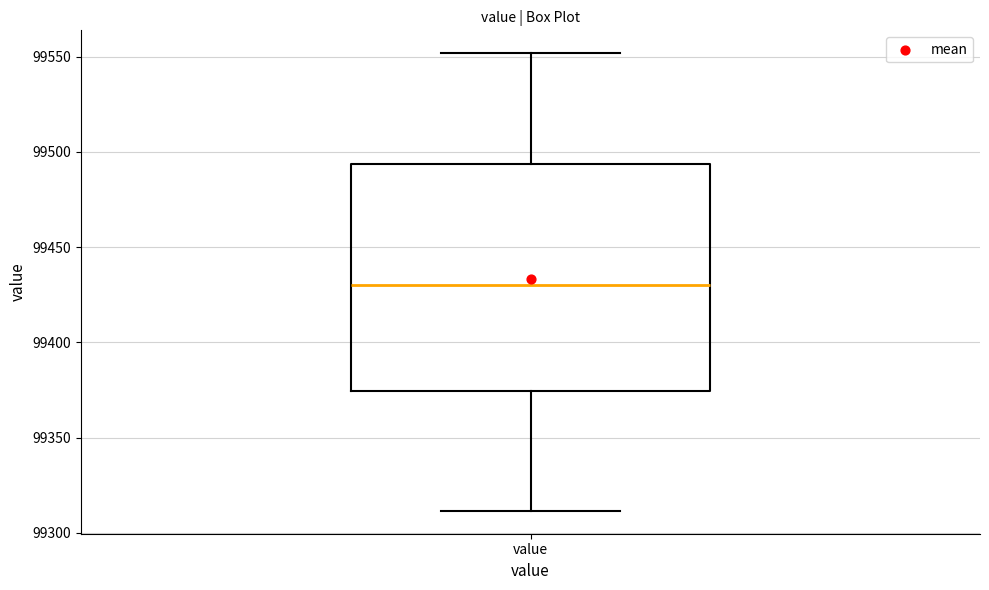

Where is the lower edge of the box for value on the y-axis? The values are not printed on the chart, so give them approximately, as read against the axis.

99375